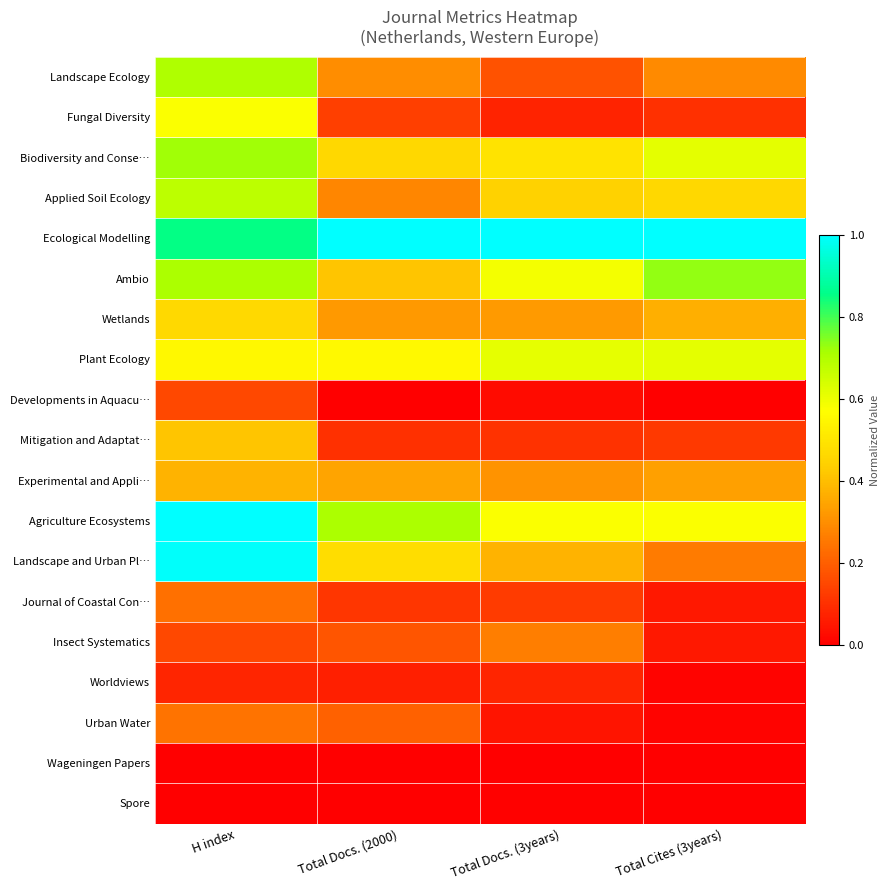

Which series has the largest total across all categories?

Ecological Modelling